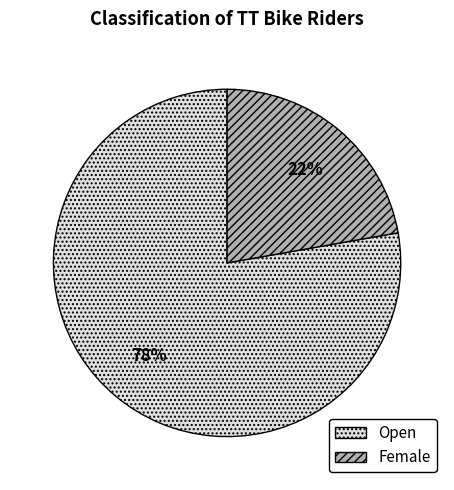

How many slices are in this pie chart?

2